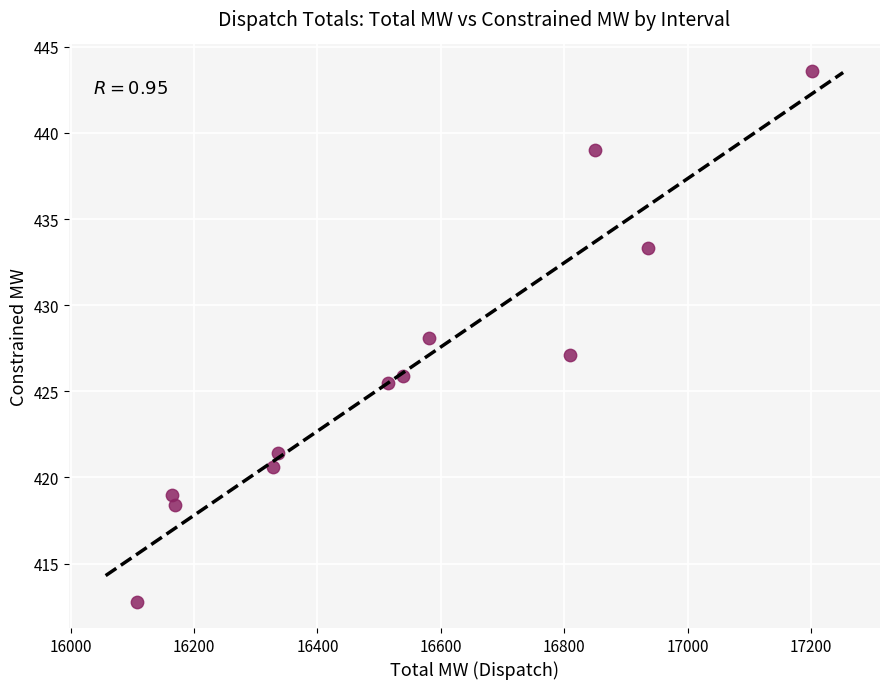

What is the average Y value?

426.2